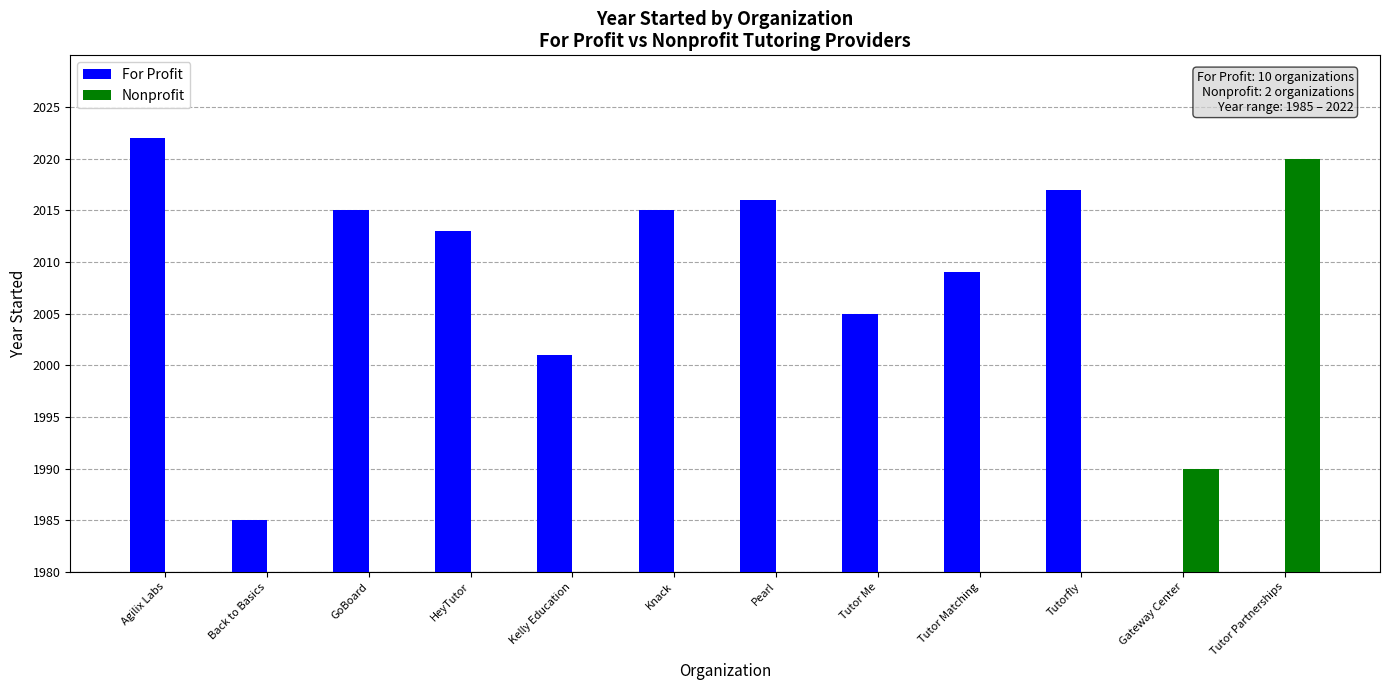

What are all the series names shown in the legend?

For Profit, Nonprofit